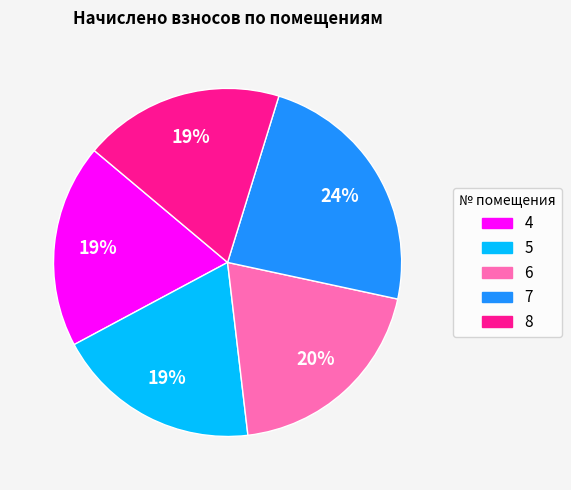

True or false: 5 accounts for 32% of the total.

False